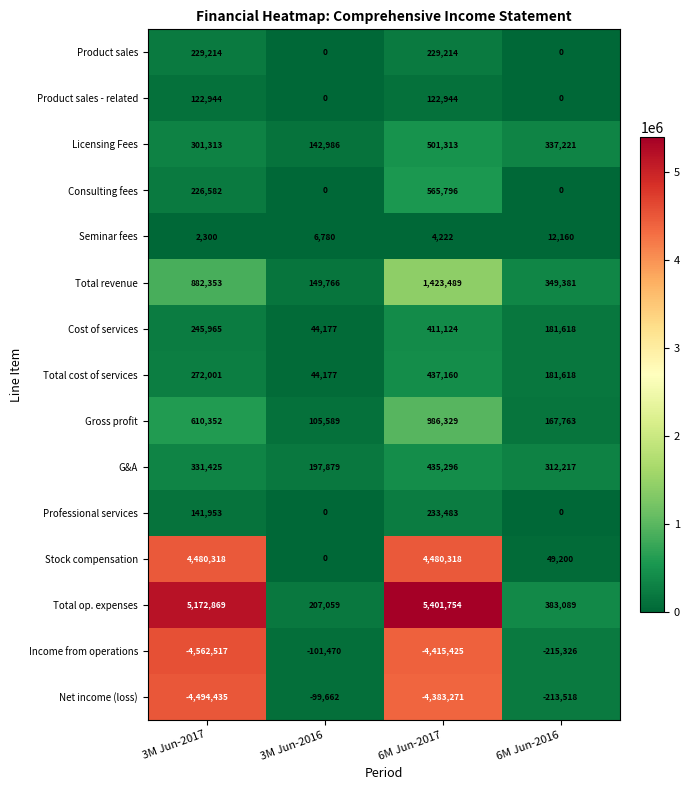

What is the sum of the Consulting fees values at 6M Jun-2016 and 6M Jun-2017?

565796